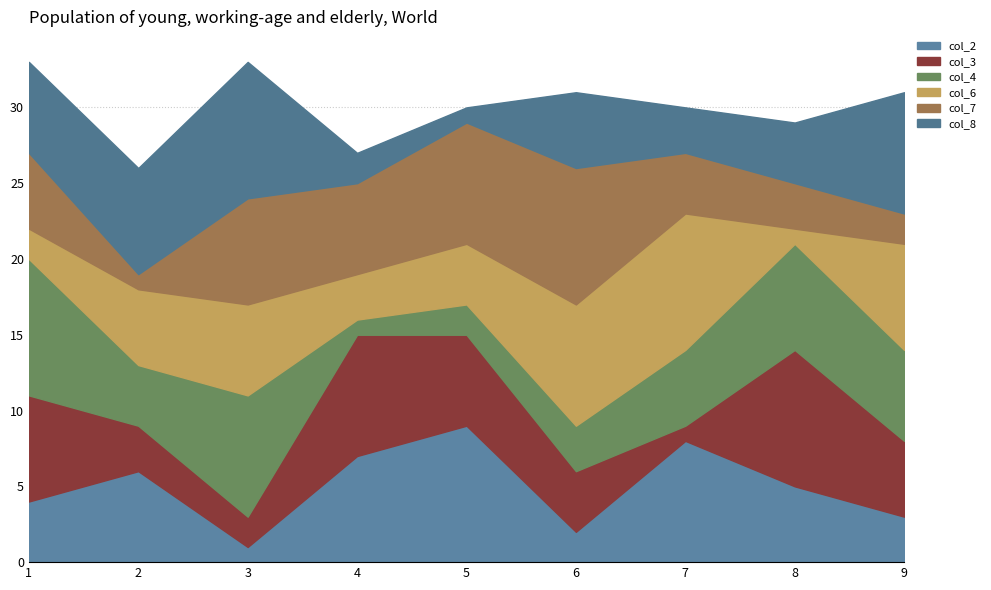

The col_3 series shows 4 at 5. True or false?

False